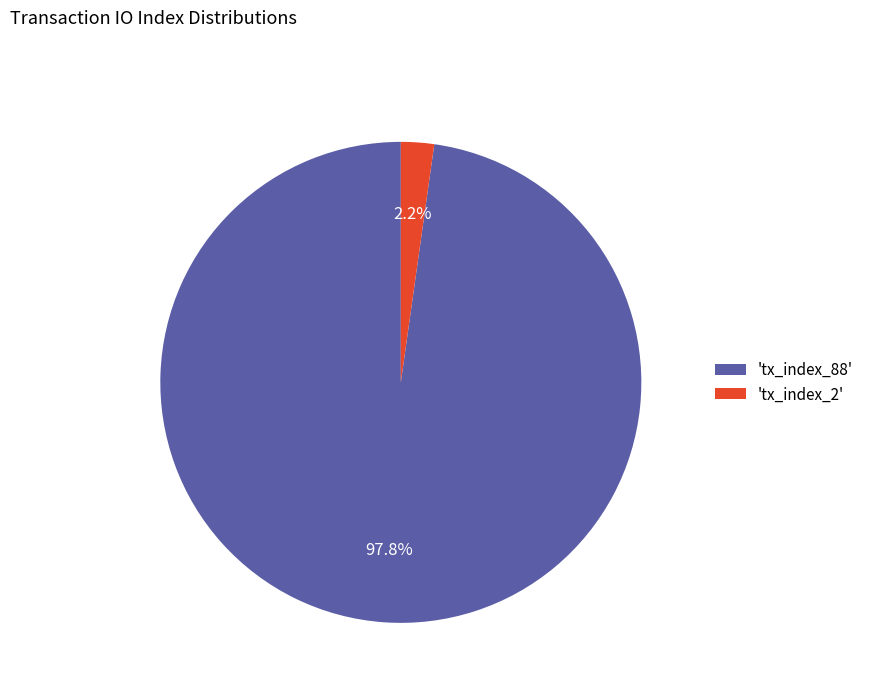

Is the sum of 'tx_index_88' and 'tx_index_2' greater than half?

Yes